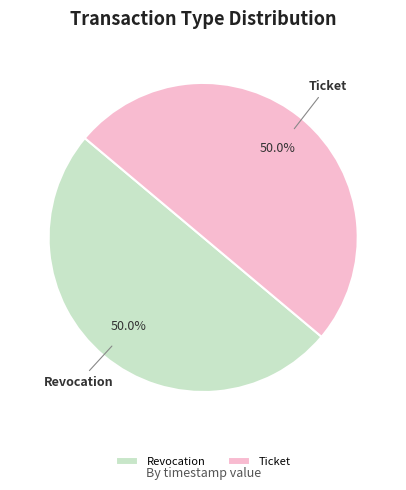

The Ticket slice represents 57% of the pie. True or false?

False